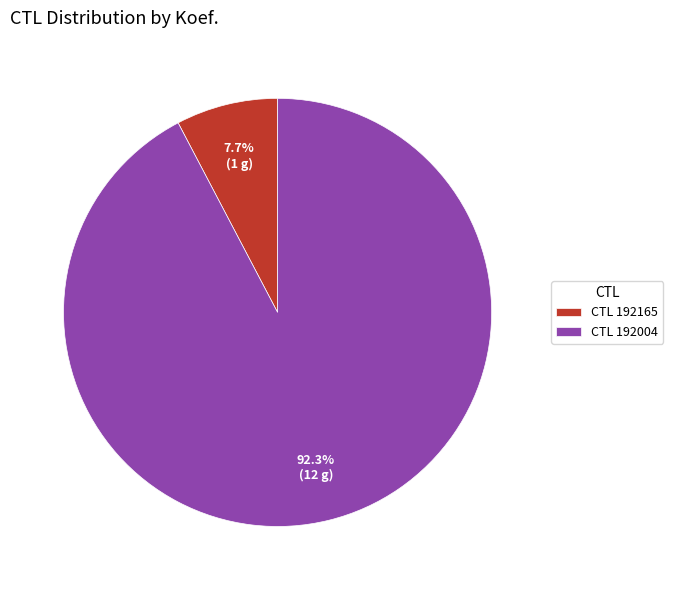

Rank the categories by value from highest to lowest.

CTL 192004, CTL 192165